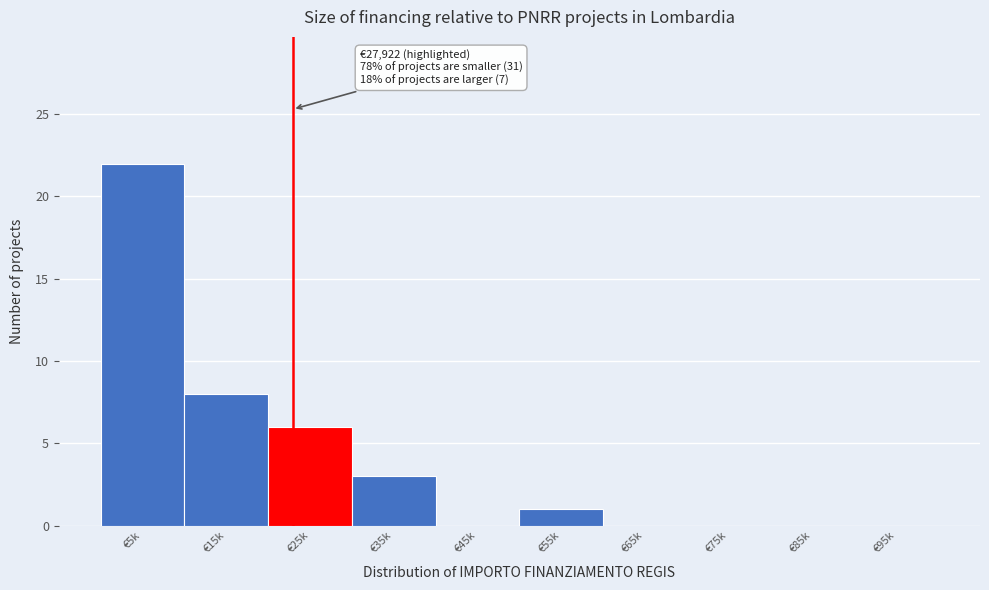

Reading right to left, transcribe all the data shown in this chart.

€95k=0	€85k=0	€75k=0	€65k=0	€55k=1	€45k=0	€35k=3	€25k=6	€15k=8	€5k=22